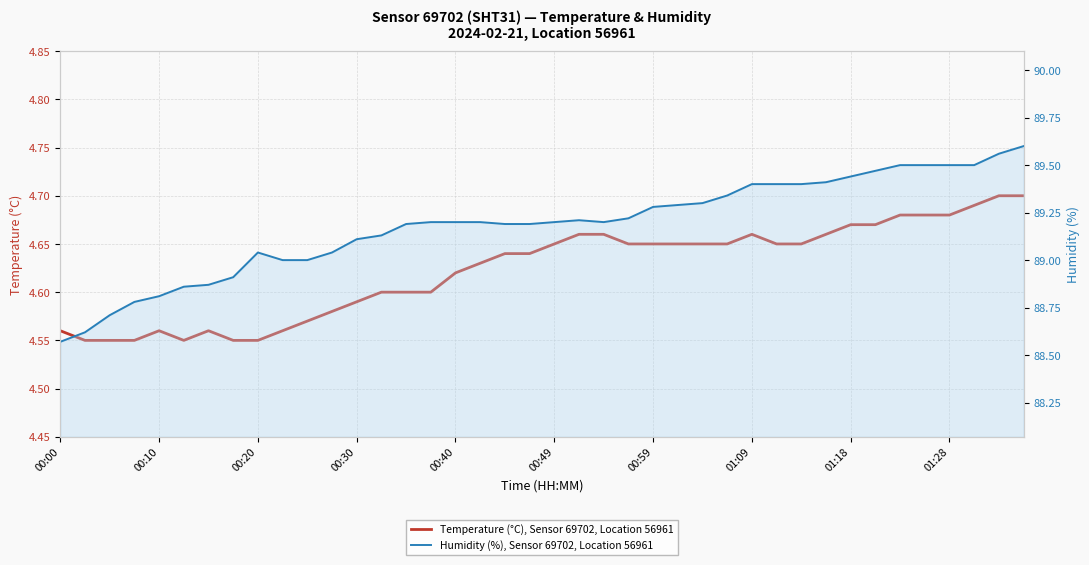

Reading left to right, list all the values displayed in this chart.

Temperature (°C), Sensor 69702, Location 56961: 4.6	4.5	4.5	4.5	4.6	4.5	4.6	4.5	4.5	4.6	4.6	4.6	4.6	4.6	4.6	4.6	4.6	4.6	4.6	4.6	4.7	4.7	4.7	4.7	4.7	4.7	4.7	4.7	4.7	4.7	4.7	4.7	4.7	4.7	4.7	4.7	4.7	4.7	4.7	4.7
Humidity (%), Sensor 69702, Location 56961: 88.6	88.6	88.7	88.8	88.8	88.9	88.9	88.9	89.0	89.0	89.0	89.0	89.1	89.1	89.2	89.2	89.2	89.2	89.2	89.2	89.2	89.2	89.2	89.2	89.3	89.3	89.3	89.3	89.4	89.4	89.4	89.4	89.4	89.5	89.5	89.5	89.5	89.5	89.6	89.6